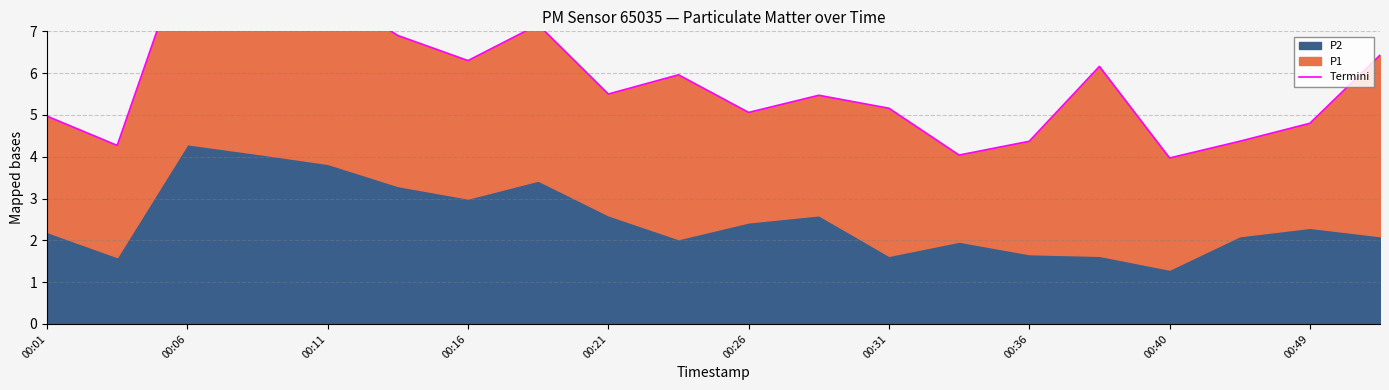

At which category does the chart reach its peak across all series?

00:06